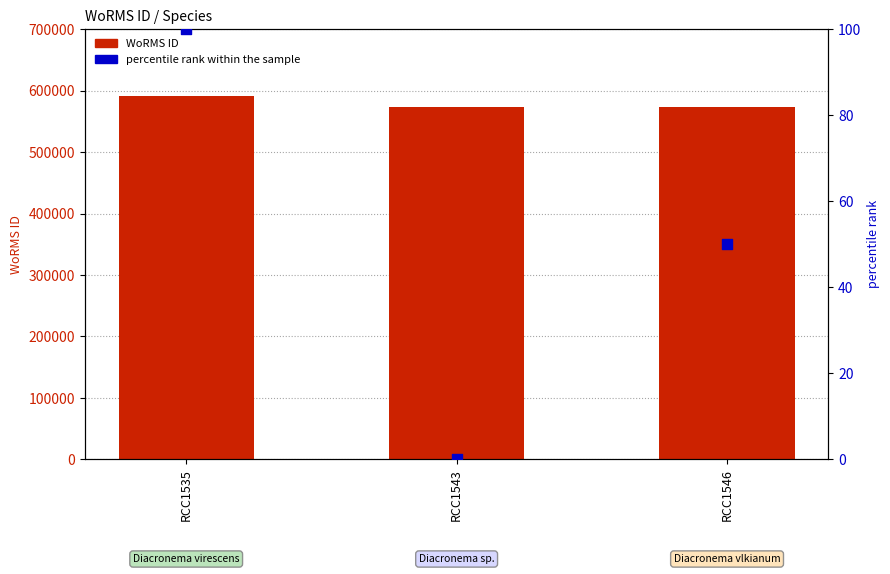

Is the value of WoRMS ID at RCC1546 greater than the value of percentile rank within the sample at RCC1543?

Yes